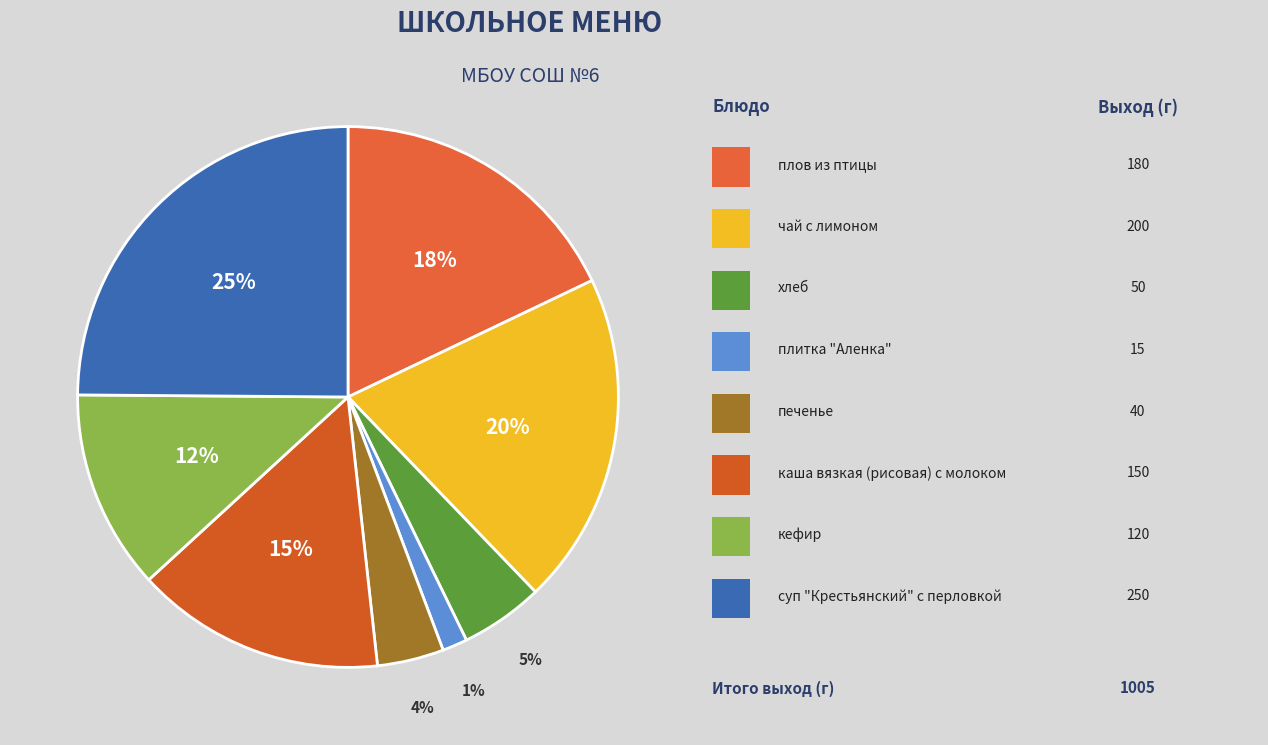

To the nearest percent, what is the difference between the largest and smallest slice percentages?

23%